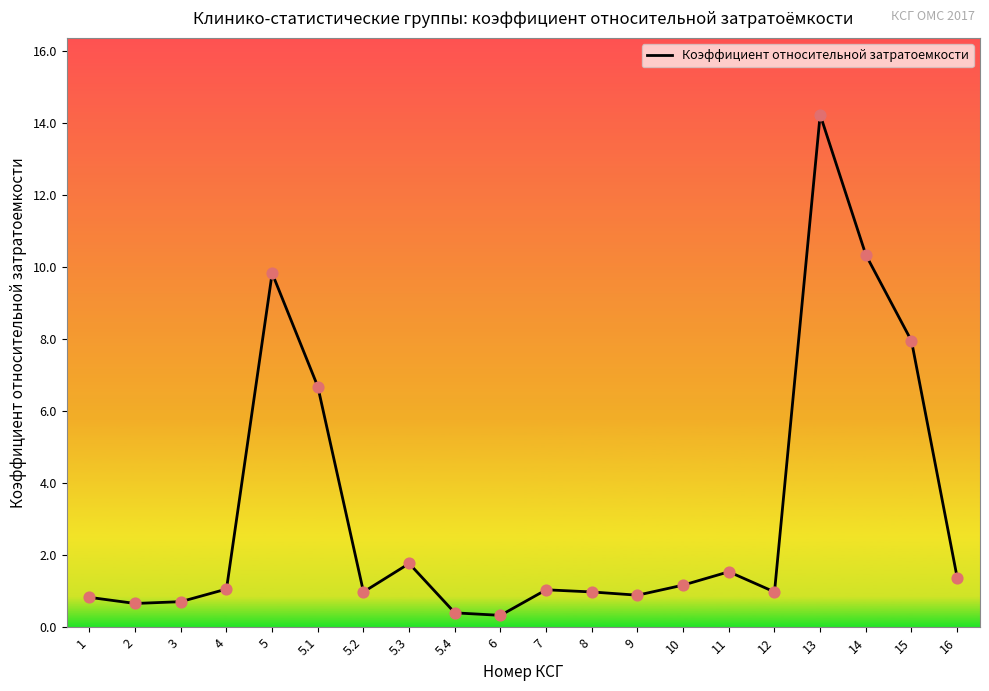

What is the change in value from 5.2 to 5.4?

-0.6